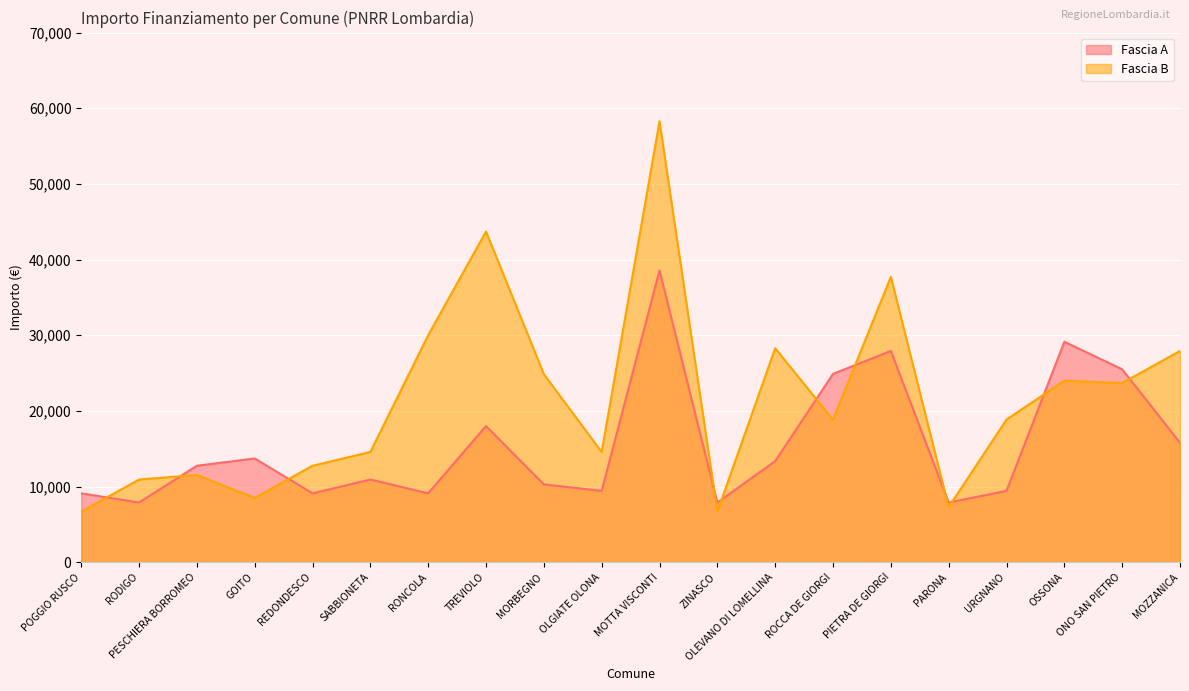

The value of Fascia B at RODIGO is 10926. True or false?

True